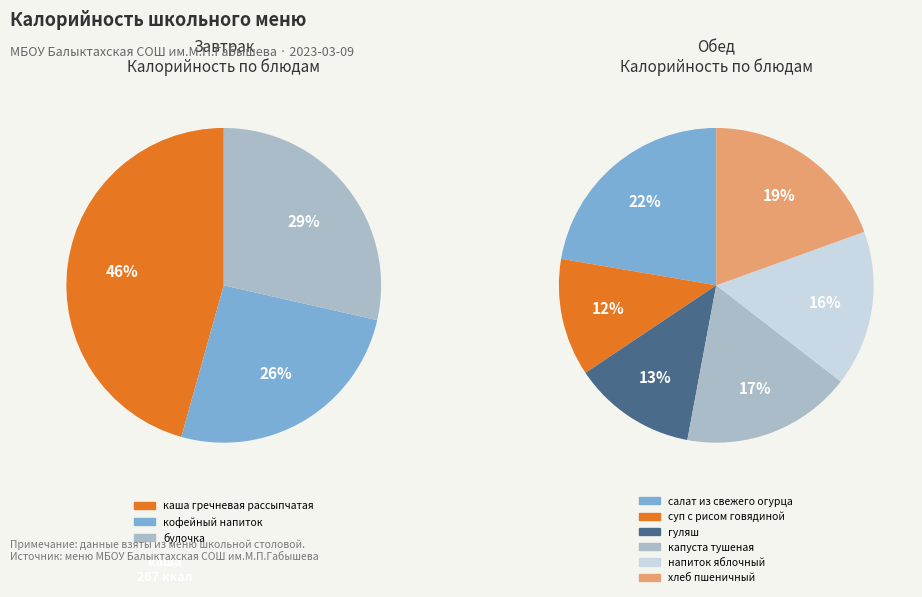

How many segments does this pie chart have?

9